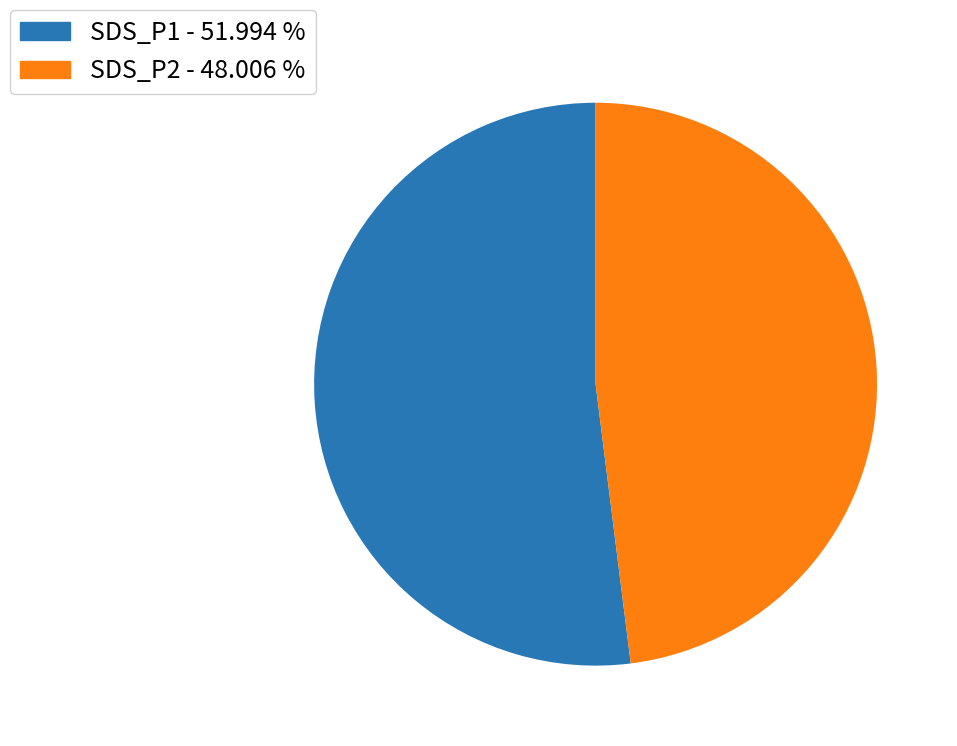

How many segments does this pie chart have?

2